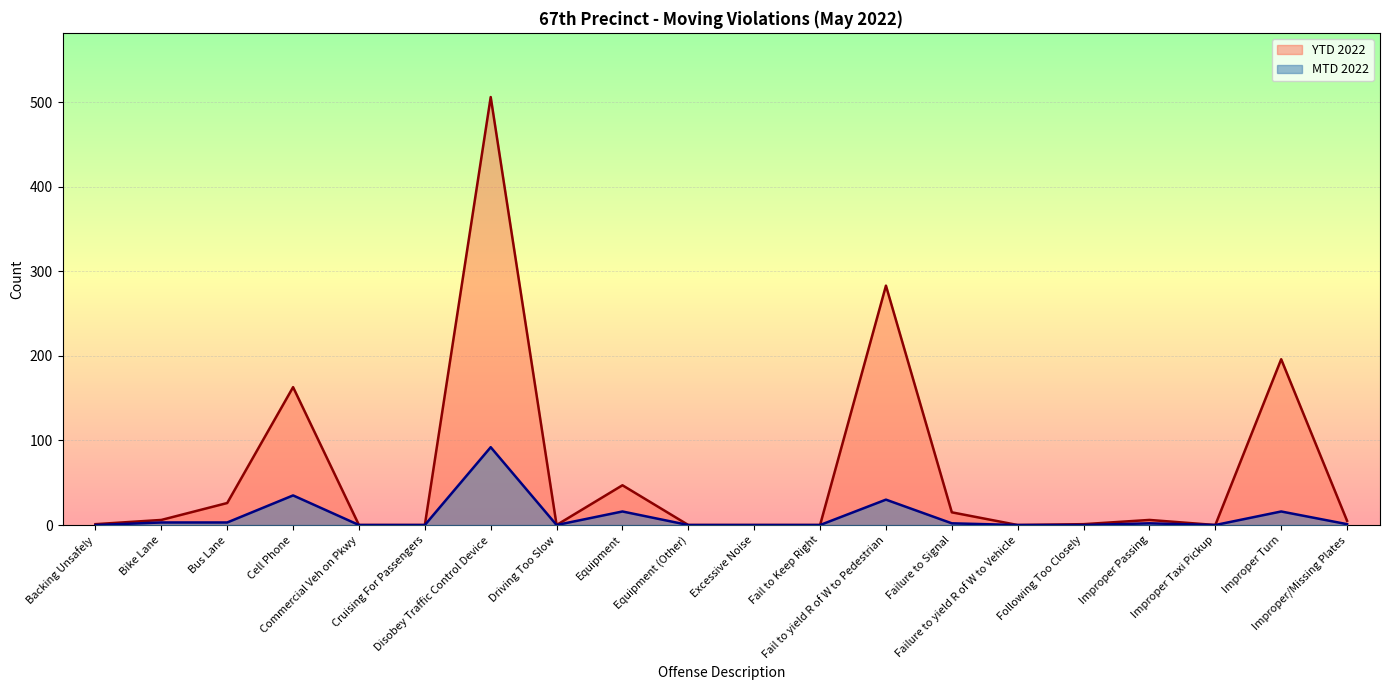

Is it true that MTD 2022 equals 2 at Failure to Signal?

True